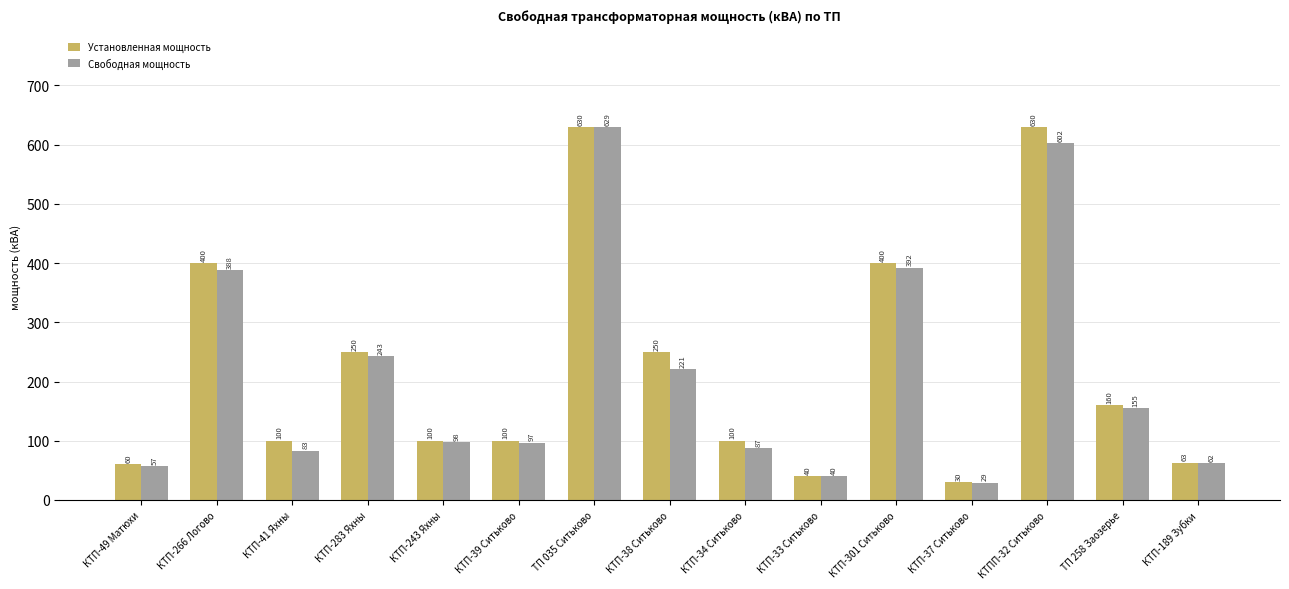

What is the smallest value displayed?

29